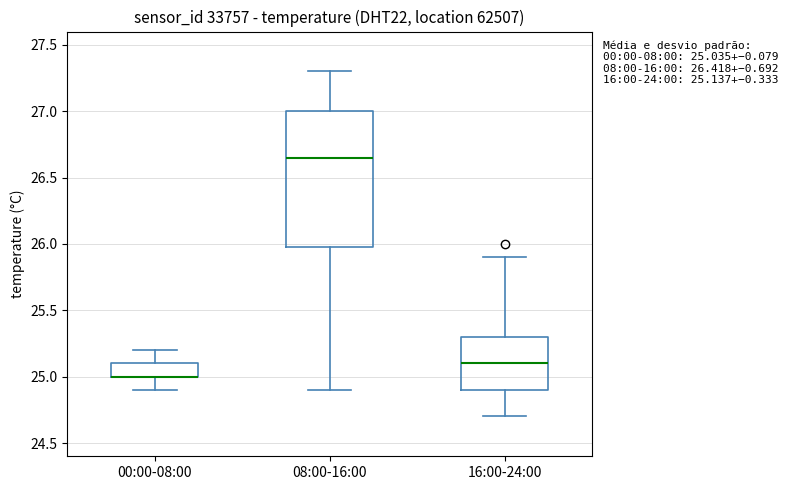

Which box is the tallest, from its lower edge to its upper edge?

08:00-16:00